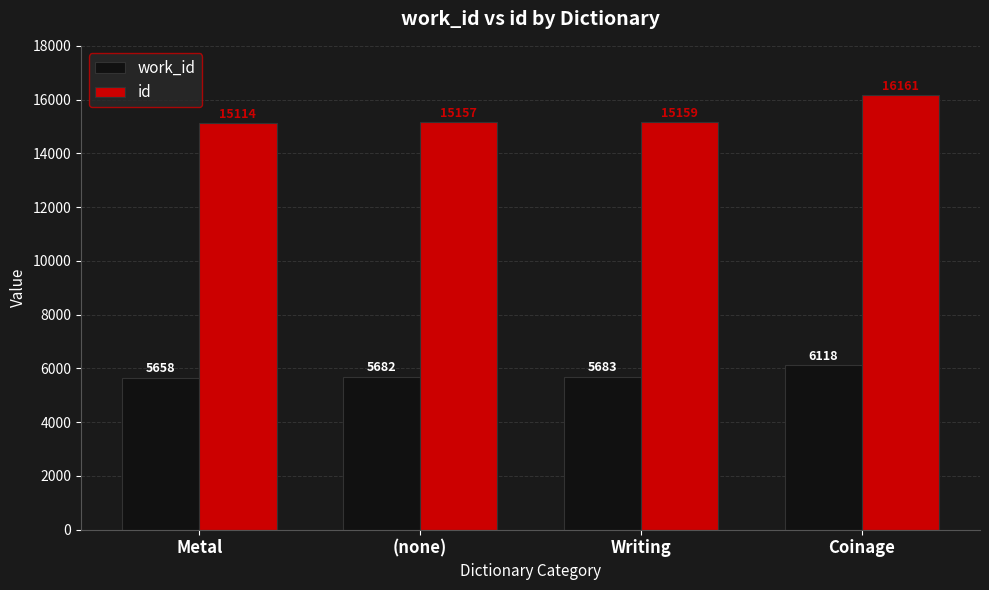

Does the chart contain any negative values?

No